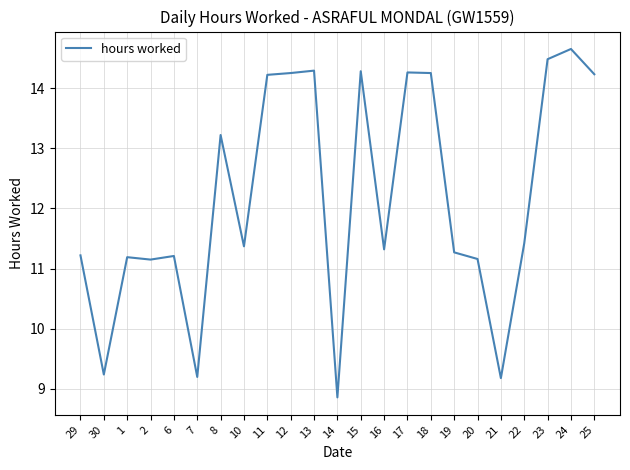

What is the difference between the maximum and minimum values?

5.8